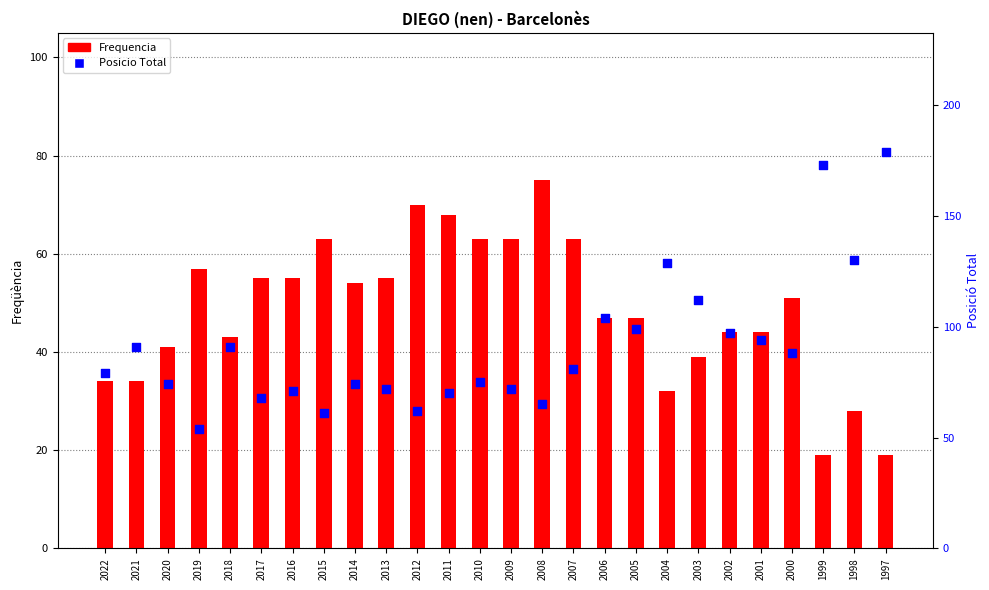

Which series has the largest Y range (max minus min)?

Posicio Total